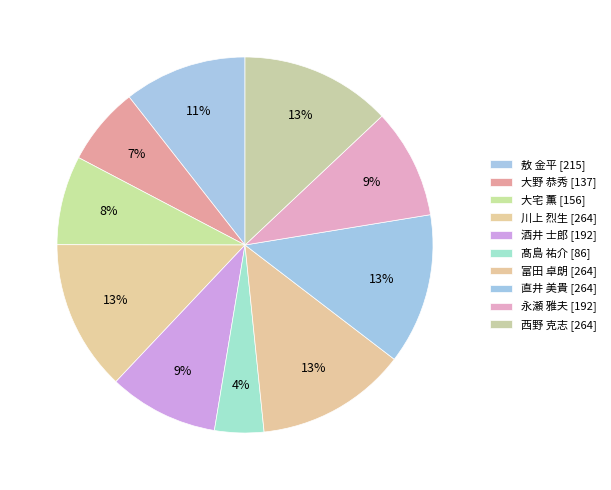

Is there a majority slice in this chart?

No